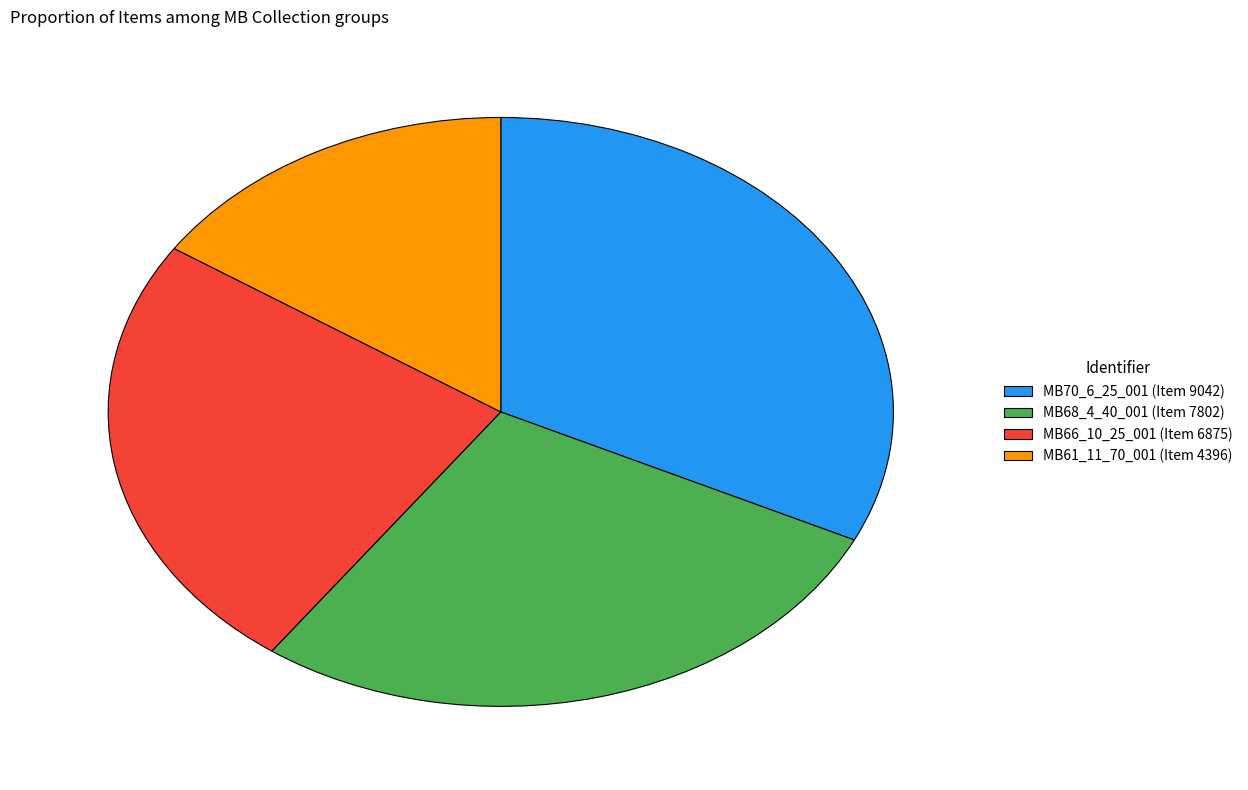

Does any single category account for the majority?

No